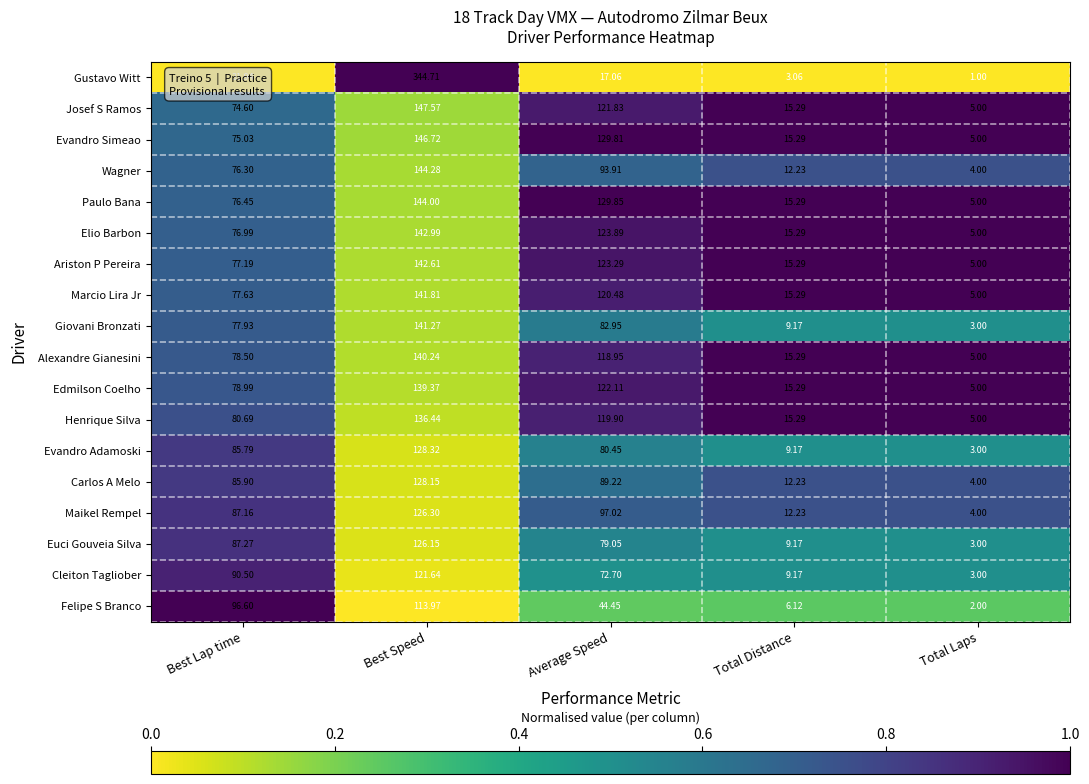

At which label is Alexandre Gianesini closest to 72?

Best Lap time